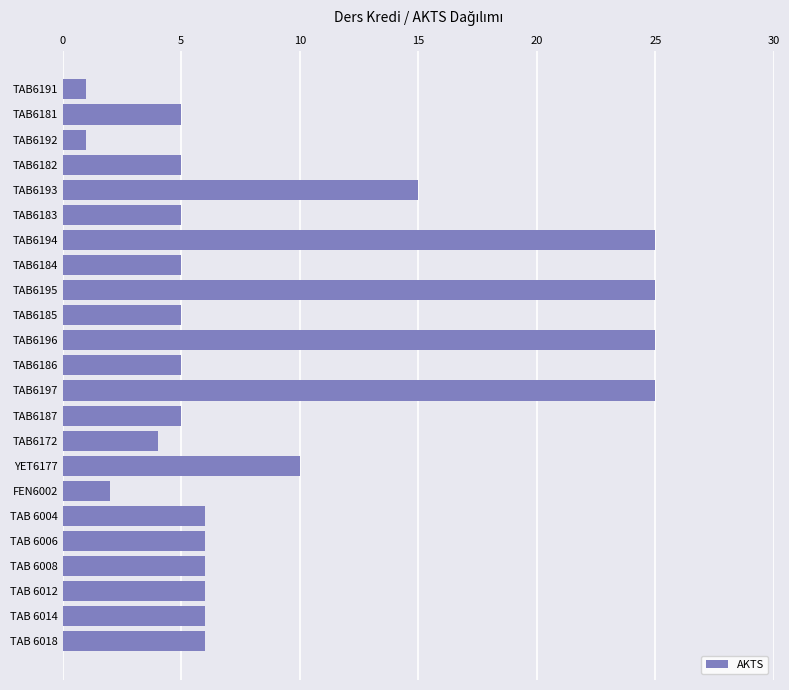

Are the bars horizontal?

Yes